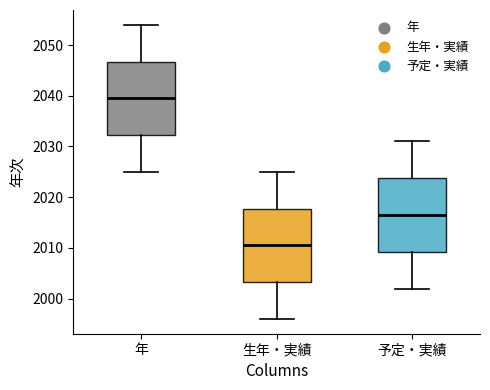

Reading left to right, transcribe this box plot: for each box, give where its median line is, the range the box spans, and where its two whiskers end, as read against the y-axis. The values are not printed on the chart, so give them approximately, as read against the axis.

年: median 2040, box 2032 to 2047, whiskers 2025 to 2054
生年・実績: median 2011, box 2003 to 2018, whiskers 1996 to 2025
予定・実績: median 2017, box 2009 to 2024, whiskers 2002 to 2031